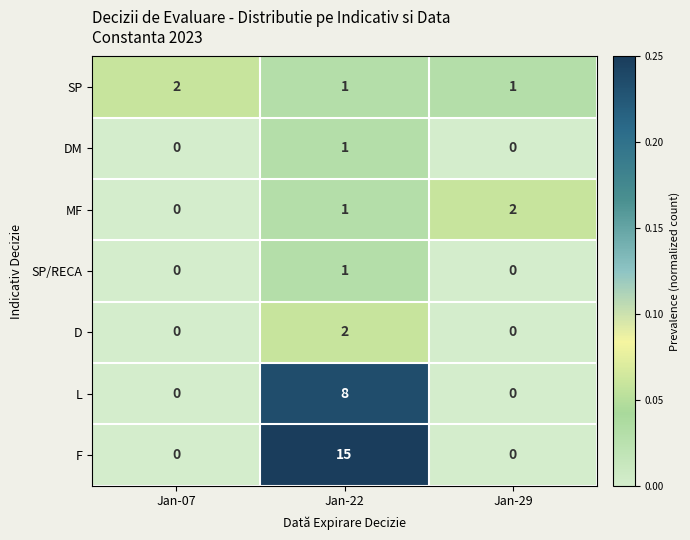

Reading right to left, extract all data points from this chart.

SP: 1	1	2
DM: 0	1	0
MF: 2	1	0
SP/RECA: 0	1	0
D: 0	2	0
L: 0	8	0
F: 0	15	0